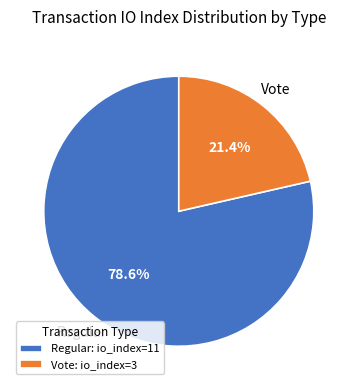

To the nearest percent, what is the combined percentage of Regular and Vote?

100%